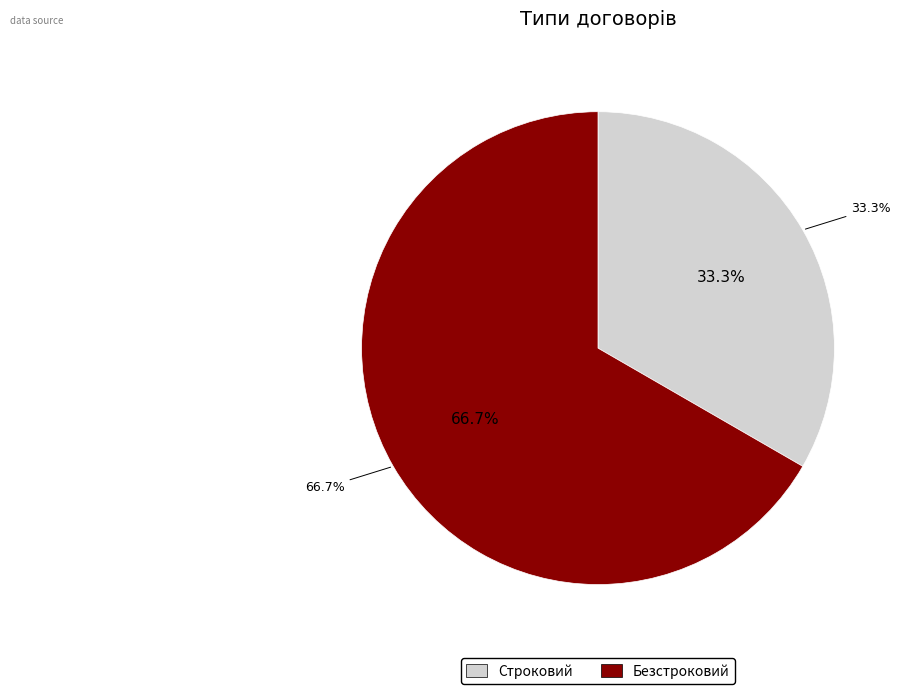

How many segments does this pie chart have?

2